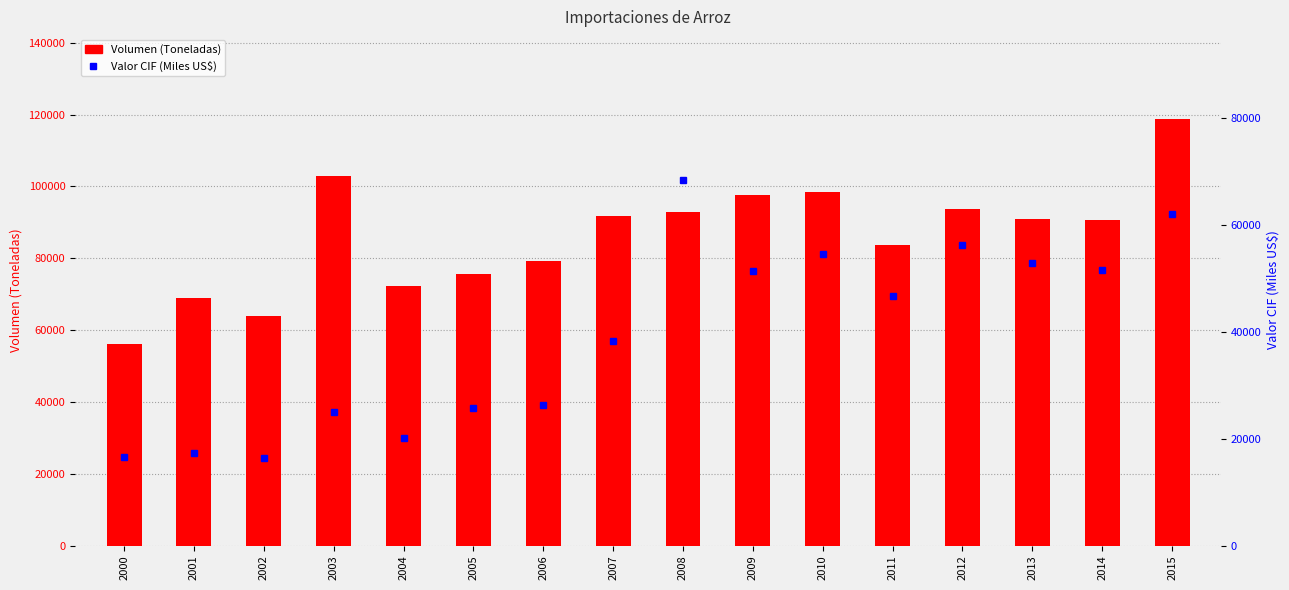

What is the difference between the highest and lowest values at 2014?

39297.0